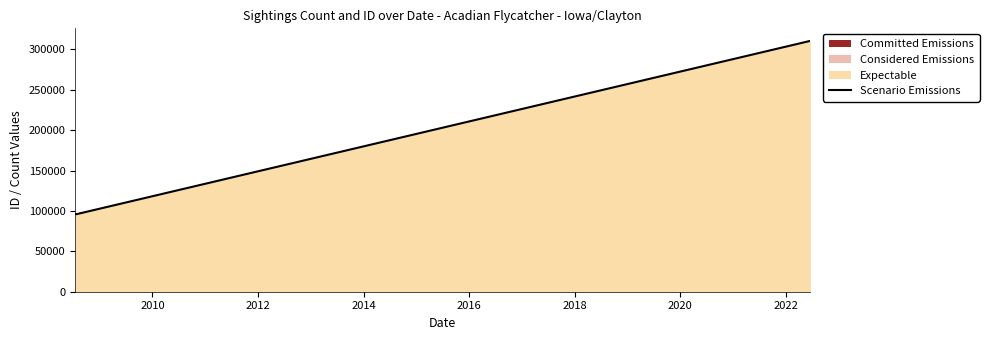

Reading right to left, extract all data points from this chart.

310577	96090	96079